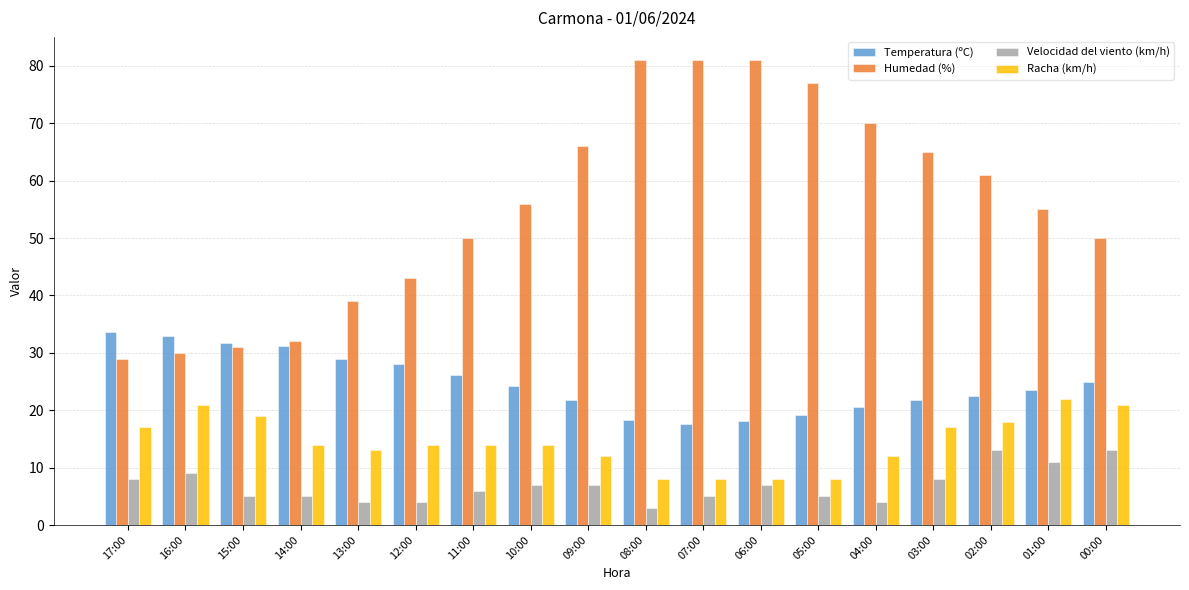

What is the greatest value displayed?

81.0